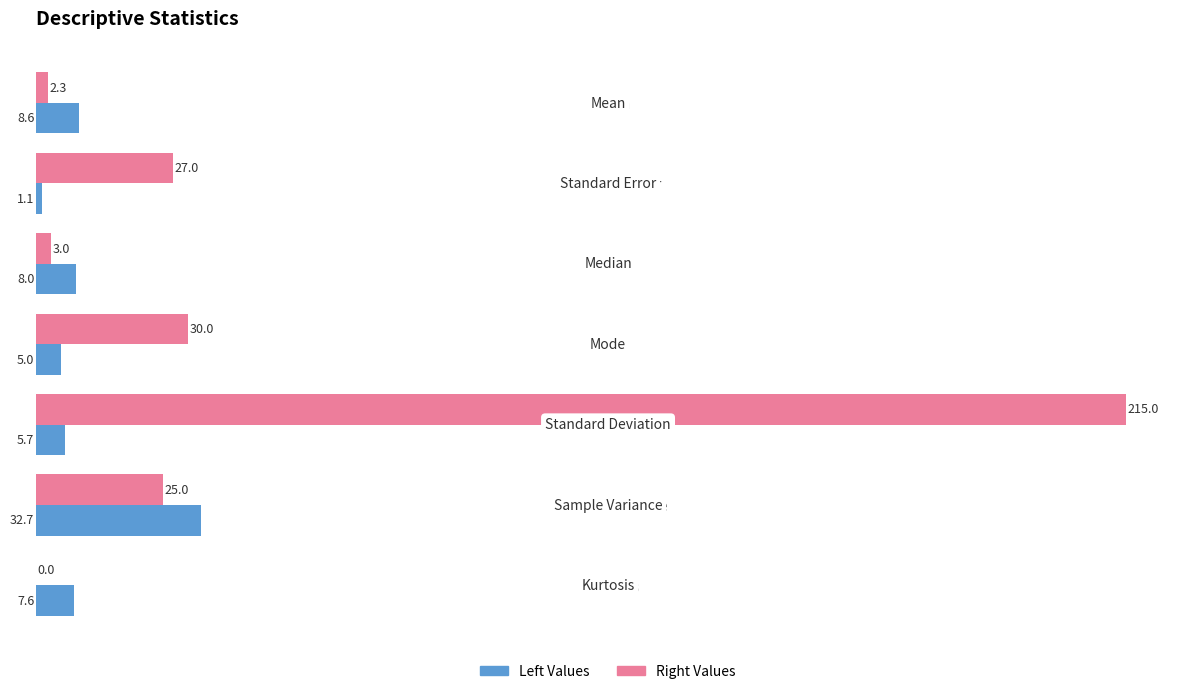

The value of Right Values at Sample Variance is 25.0. True or false?

True